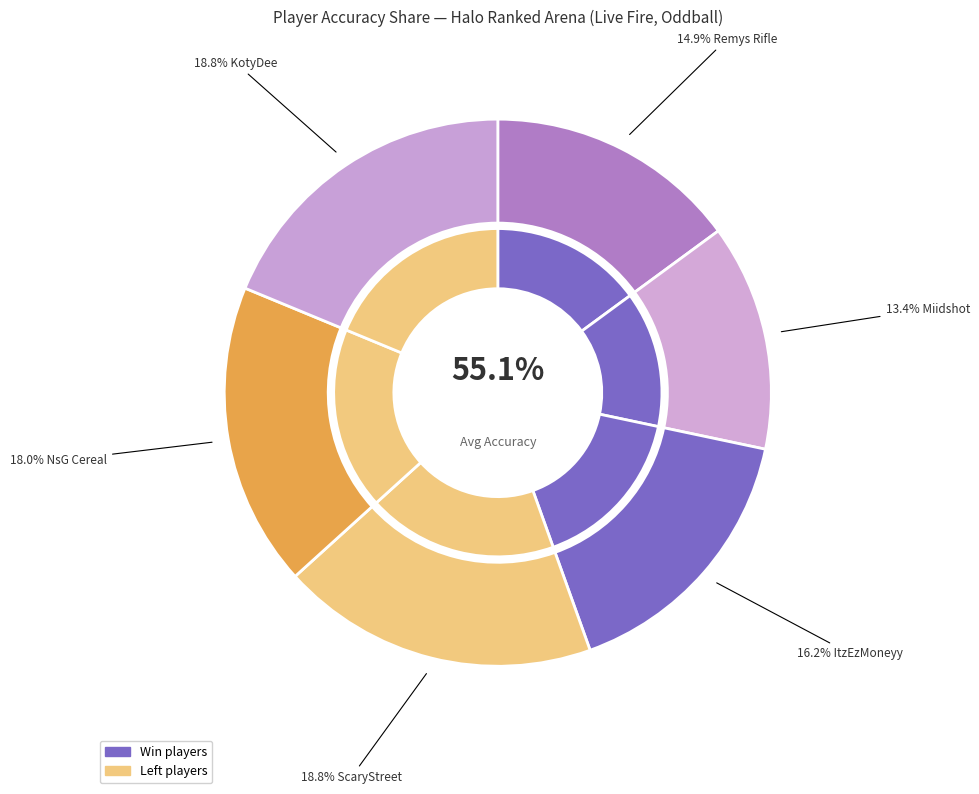

Combined, what portion of the pie is KotyDee and Miidshot?

32.1%